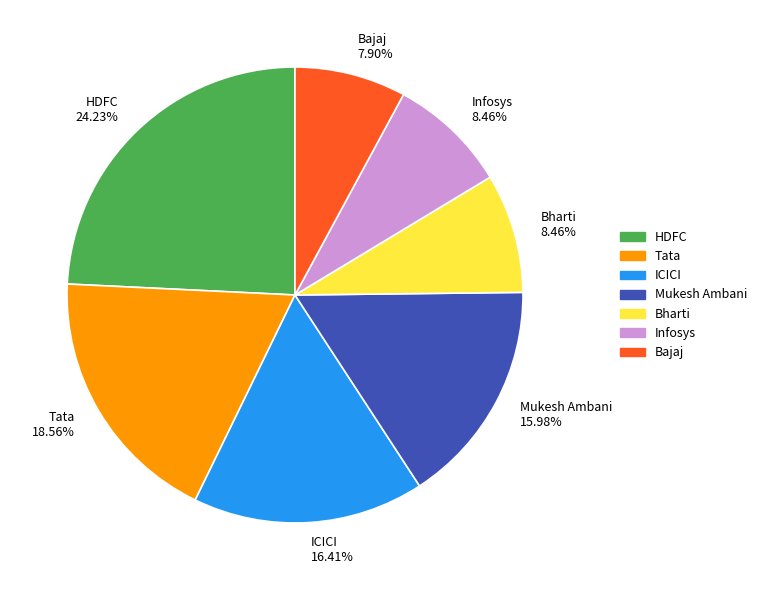

To the nearest percent, what portion does ICICI represent?

16%